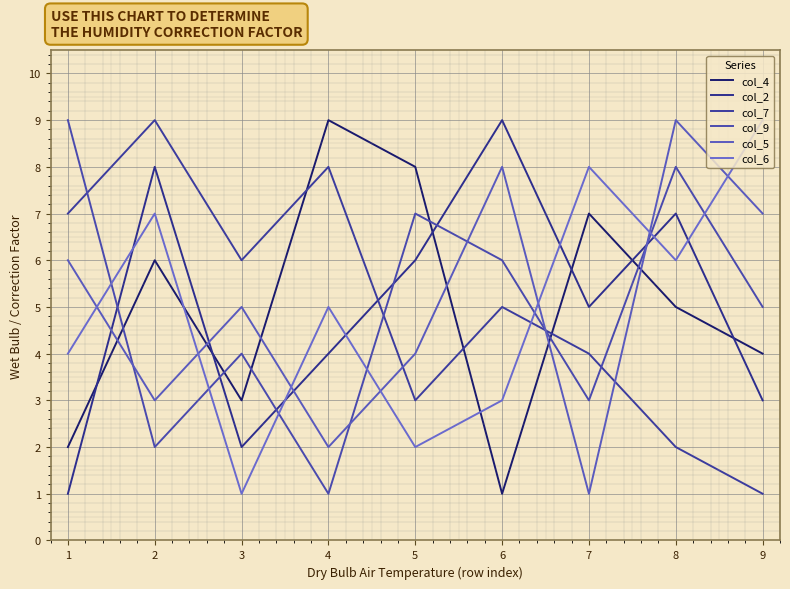

In col_5, how many points are higher than both neighbors (excluding endpoints)?

3